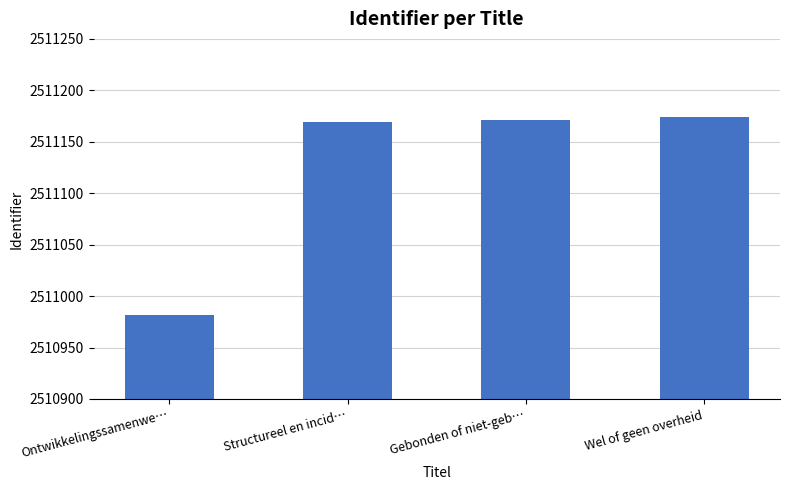

What is the label of the 2nd bar from the right?

Gebonden of niet-geb…